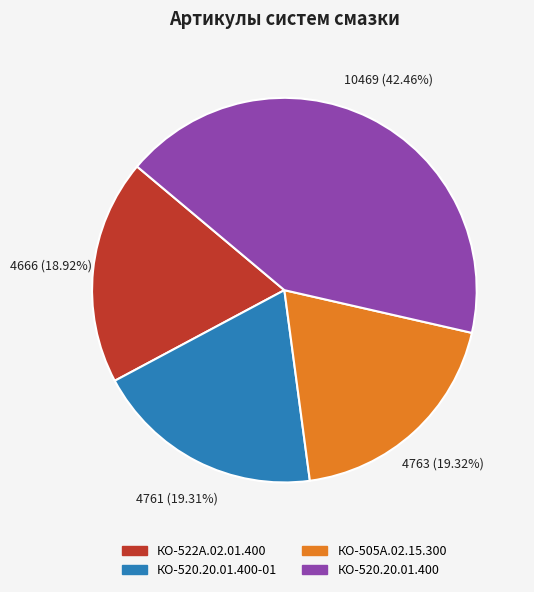

How many slices are in this pie chart?

4